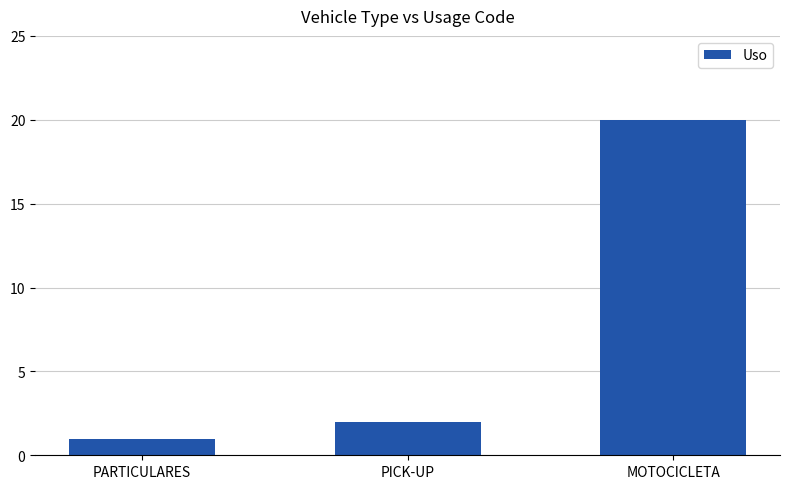

What is the difference between the maximum and minimum values?

19